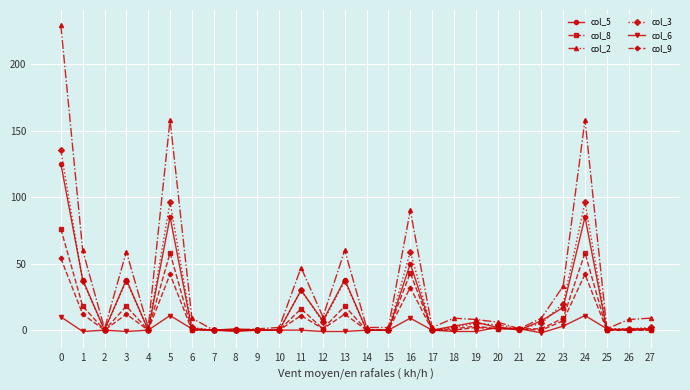

Does the chart display data point markers on the line(s)?

Yes